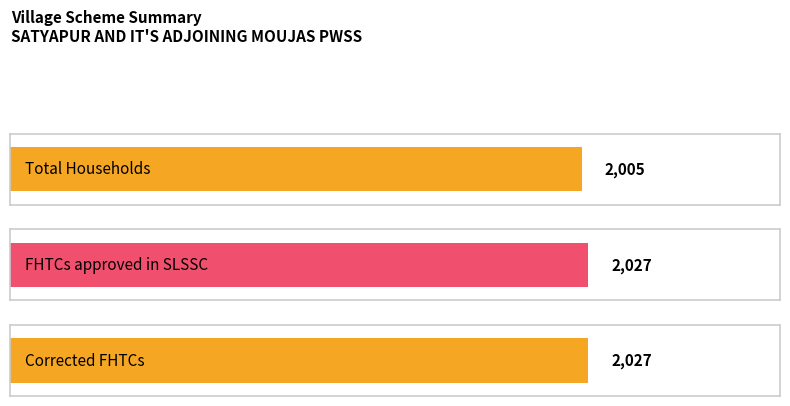

Count the number of data series in this chart.

3